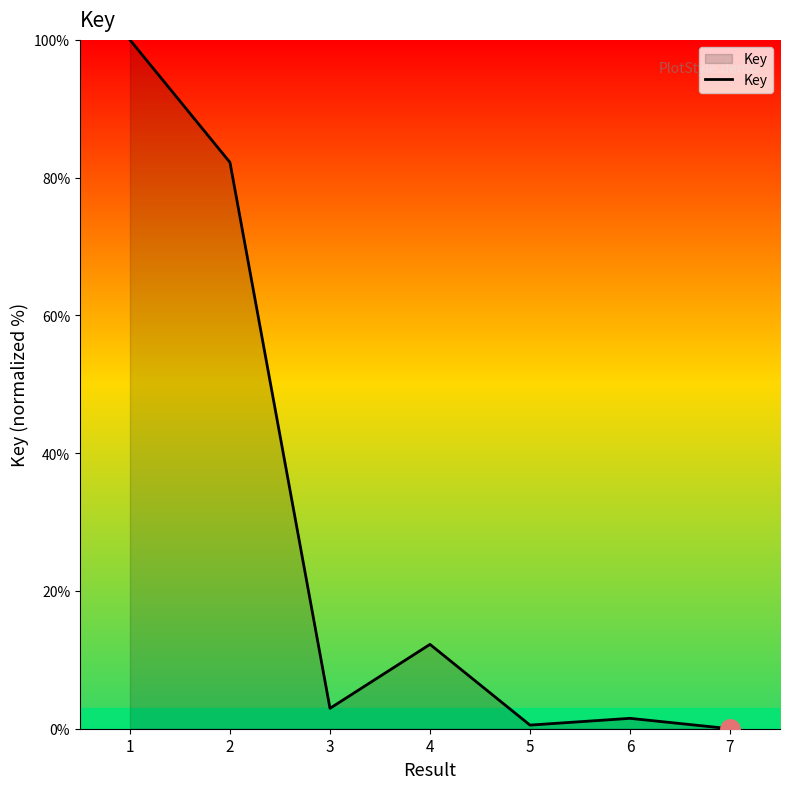

At which category does the data reach its first local peak?

4